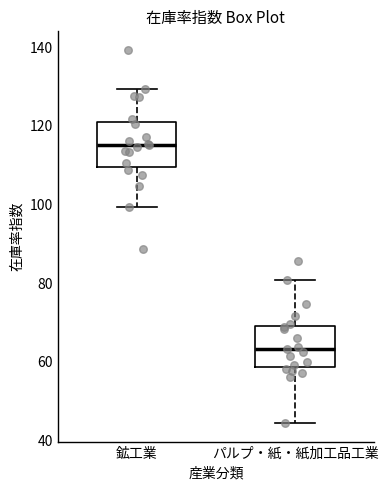

Which box has the highest median line?

鉱工業